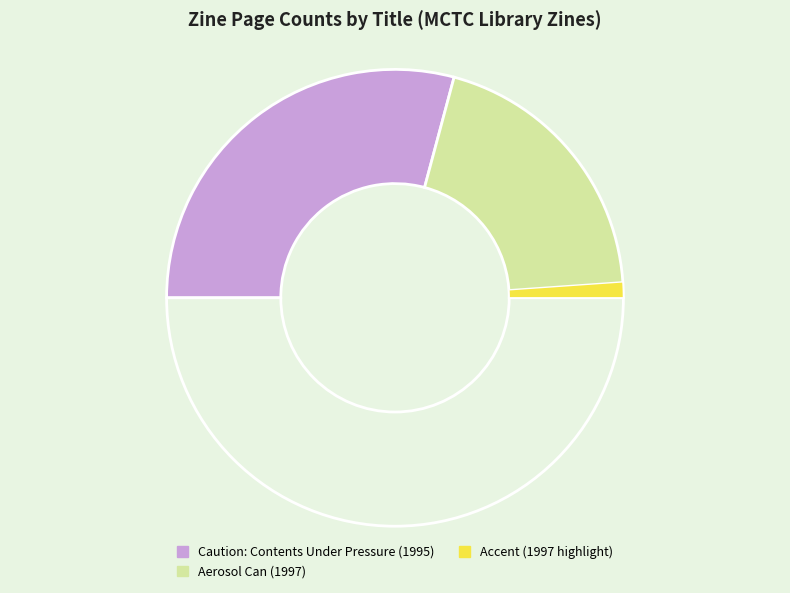

Is there any slice that represents more than half of the pie?

No